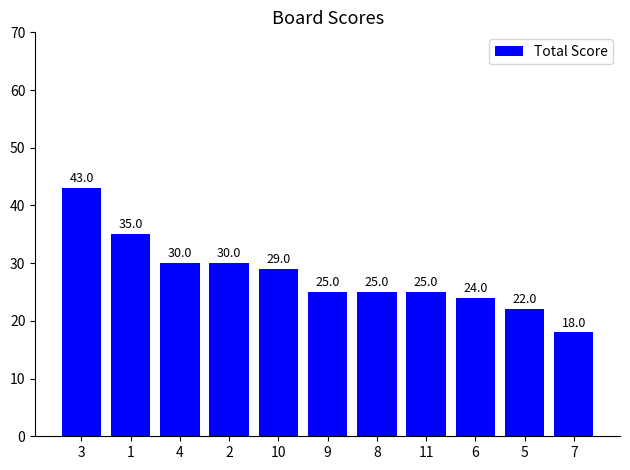

What is the smallest value displayed?

18